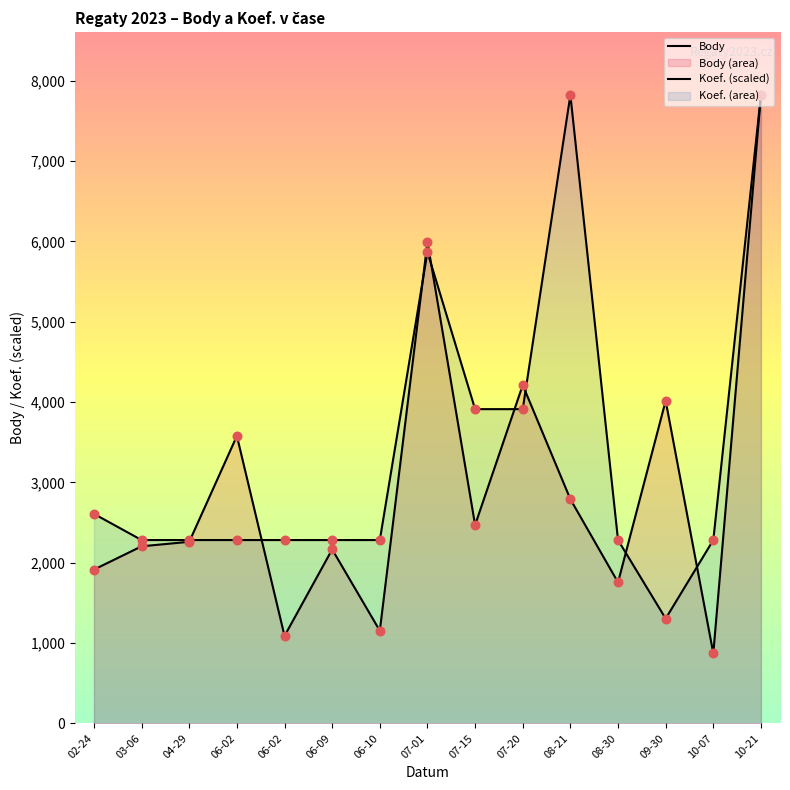

Which series has the widest spread of Y values?

Body